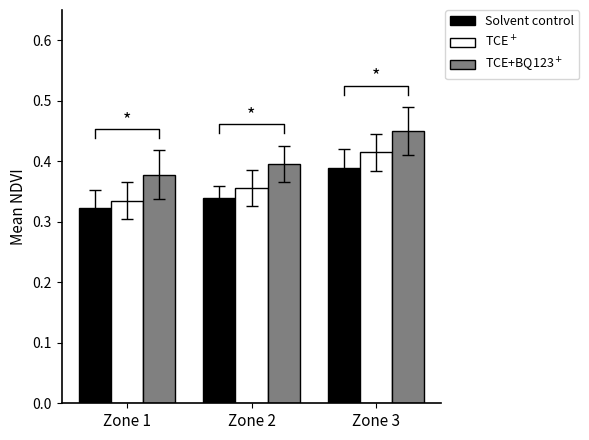

What is the minimum value for TCE+BQ123+?

0.4